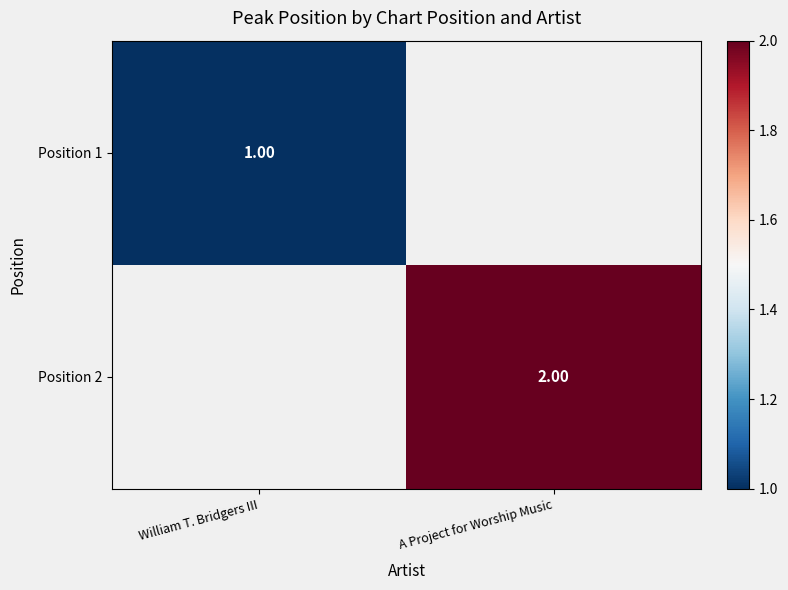

Rank the series at A Project for Worship Music from lowest to highest value.

Position 1, Position 2